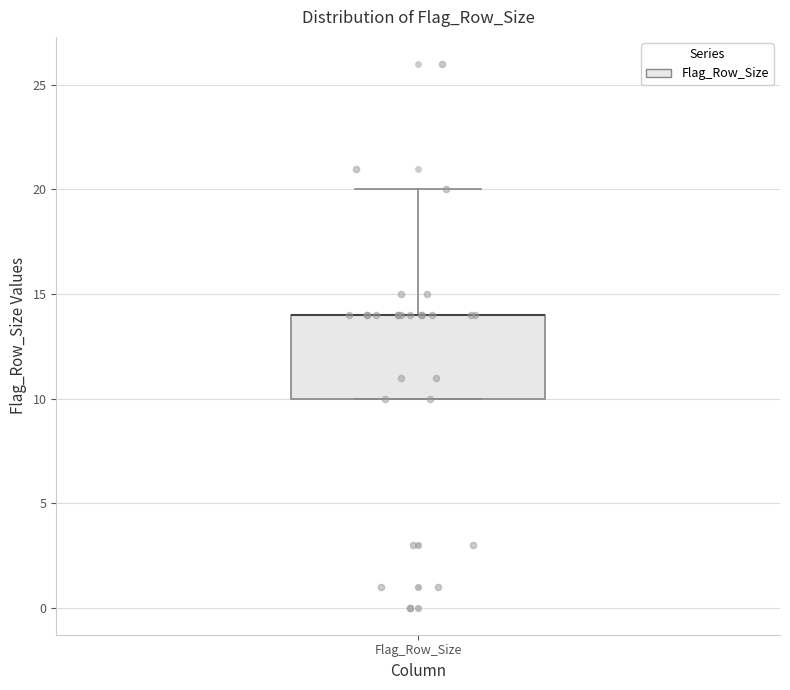

Read this box plot against the y-axis: the position of the median line, the range covered by the box, and the ends of both whiskers. The values are not printed on the chart, so give them approximately, as read against the axis.

median 14 (drawn on the box's upper edge), box 10 to 14, whiskers 10 to 20